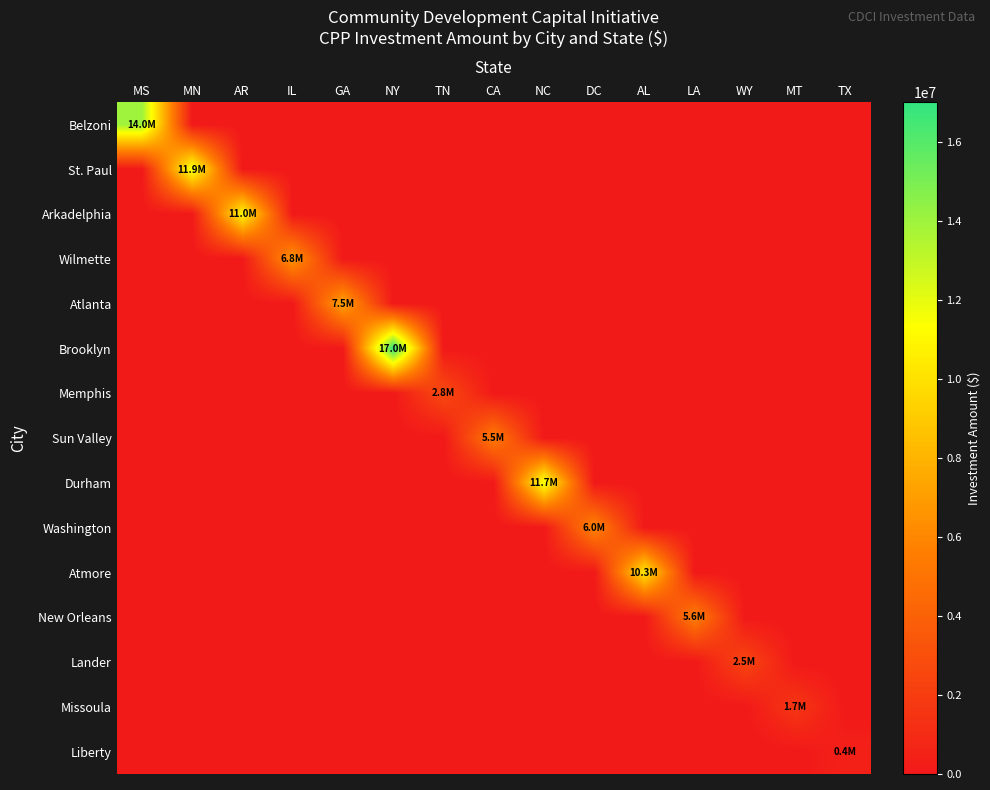

Which series has the largest total across all categories?

Brooklyn